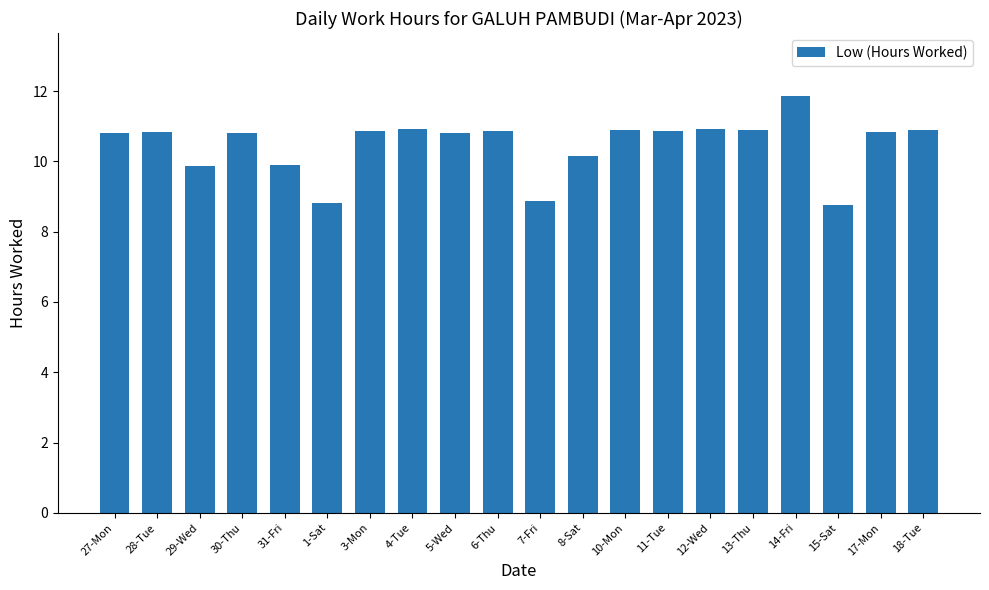

What is the sum of all values?

209.5